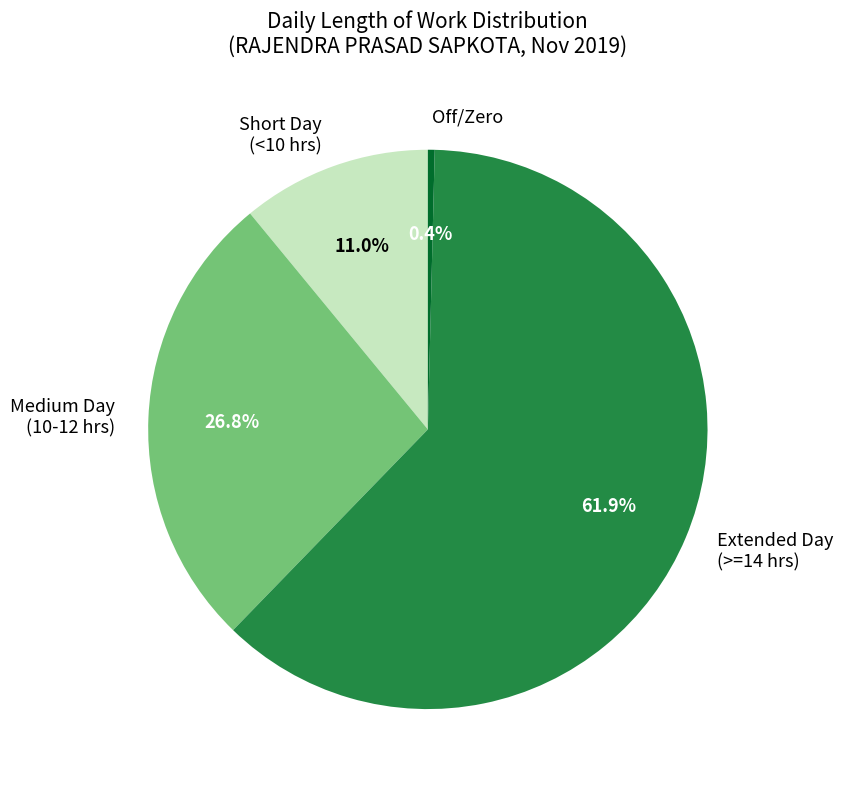

Is the sum of Off/Zero and Short Day (<10 hrs) greater than half?

No